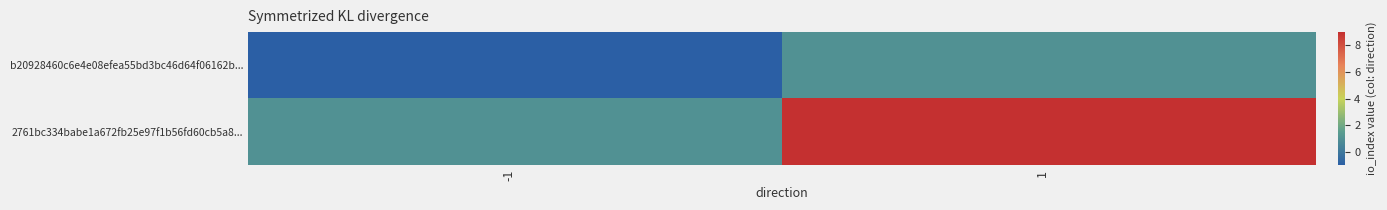

List the series in order of their overall mean, highest first.

2761bc334babe1a672fb25e97f1b56fd60cb5a8..., b20928460c6e4e08efea55bd3bc46d64f06162b...